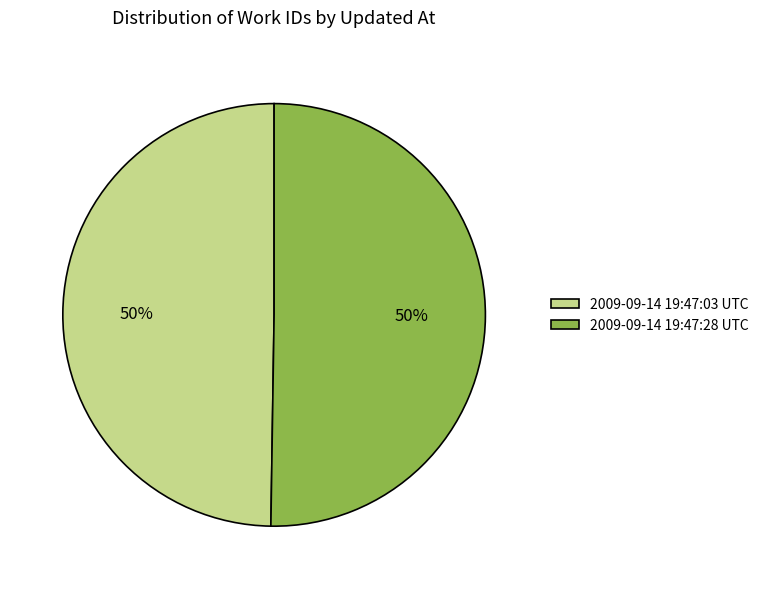

What percentage is the 2009-09-14 19:47:28 UTC slice, to the nearest percent?

50%